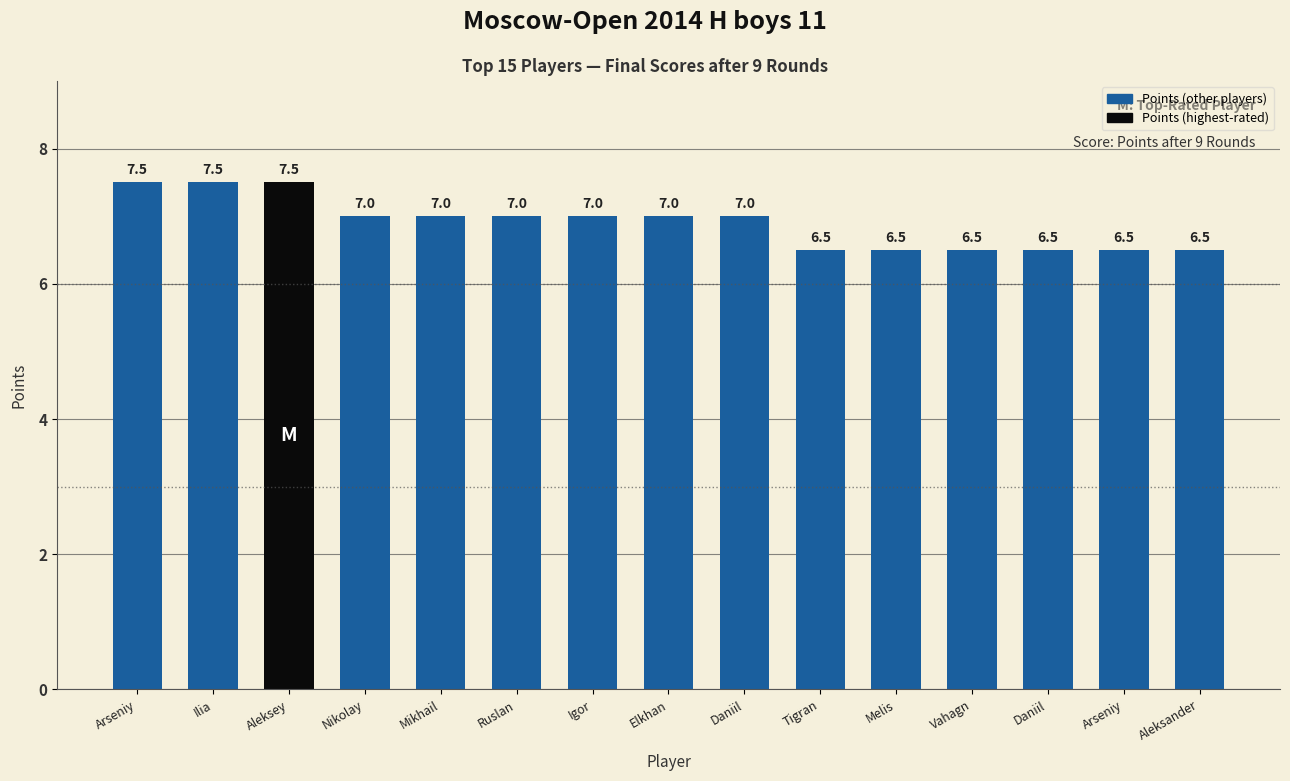

What is the minimum value shown in the chart?

6.5